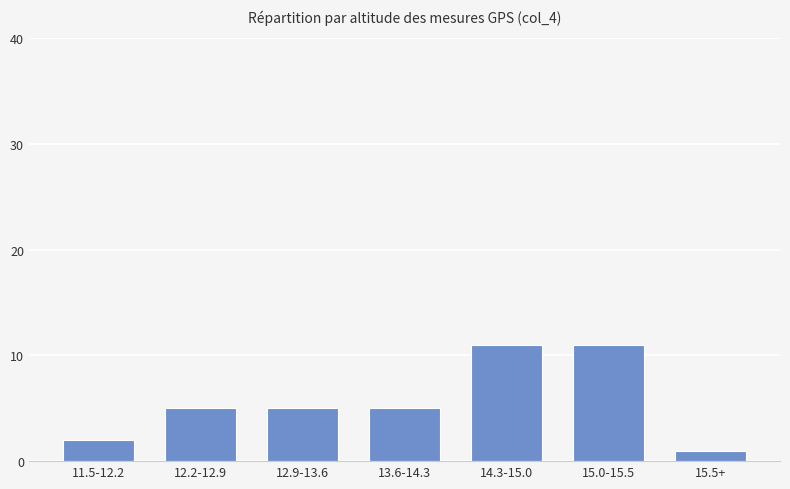

What is the minimum value shown in the chart?

1